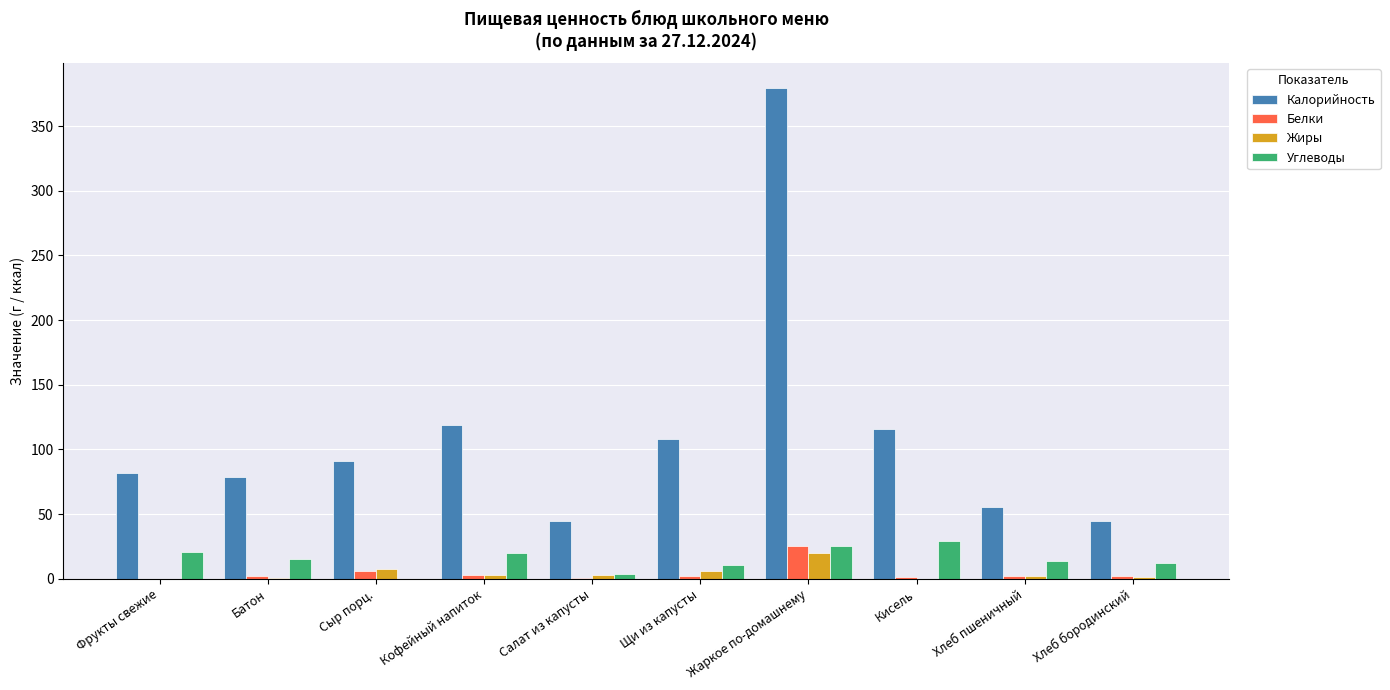

Are the bars grouped side by side (vs. stacked)?

Yes